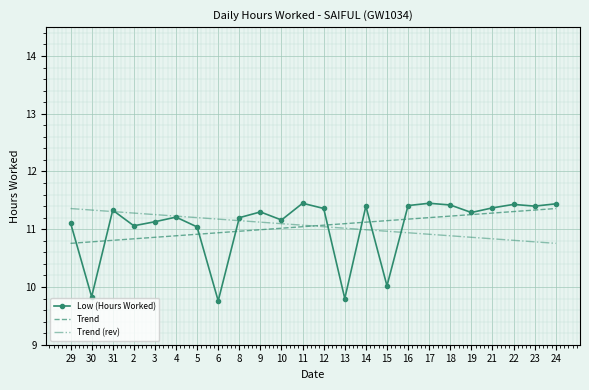

True or false: Trend (rev) has a value of 7.6 at 19.

False